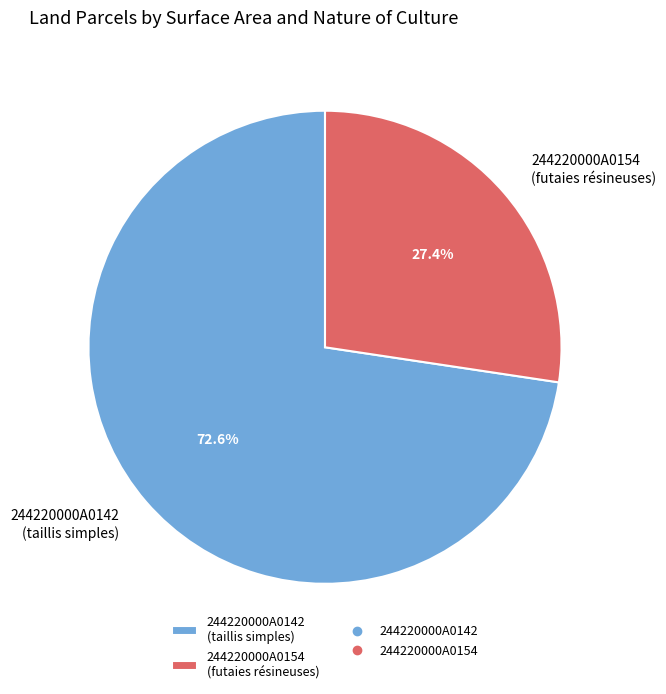

How many segments does this pie chart have?

2